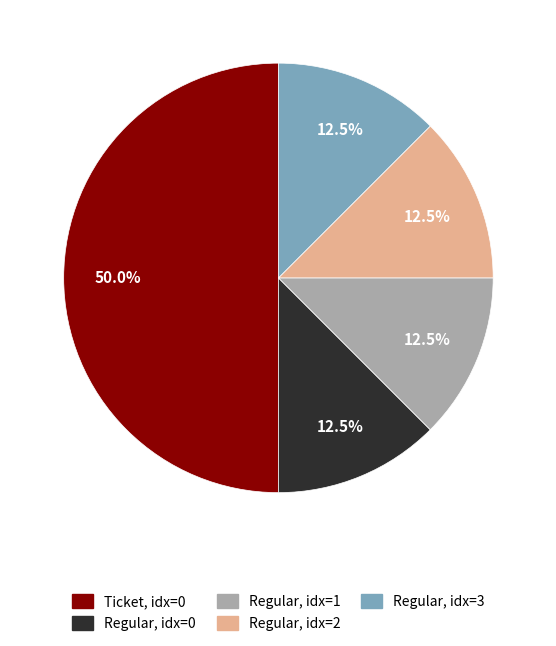

Is Regular, idx=1 the majority of the pie?

No